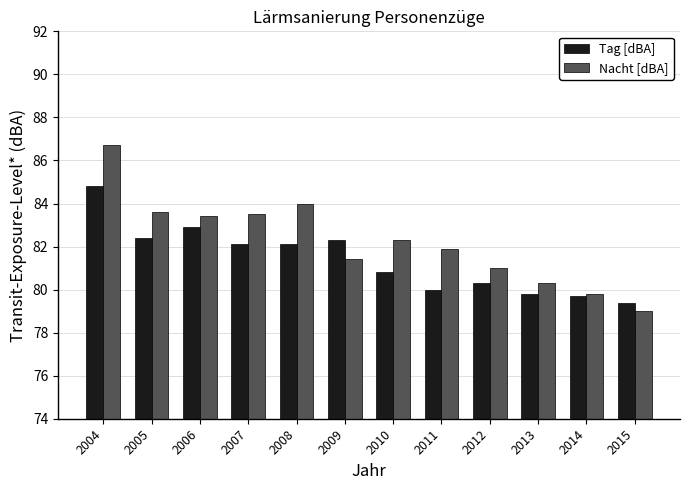

What is the value of the Tag [dBA] bar at the 4th from the left?

82.1